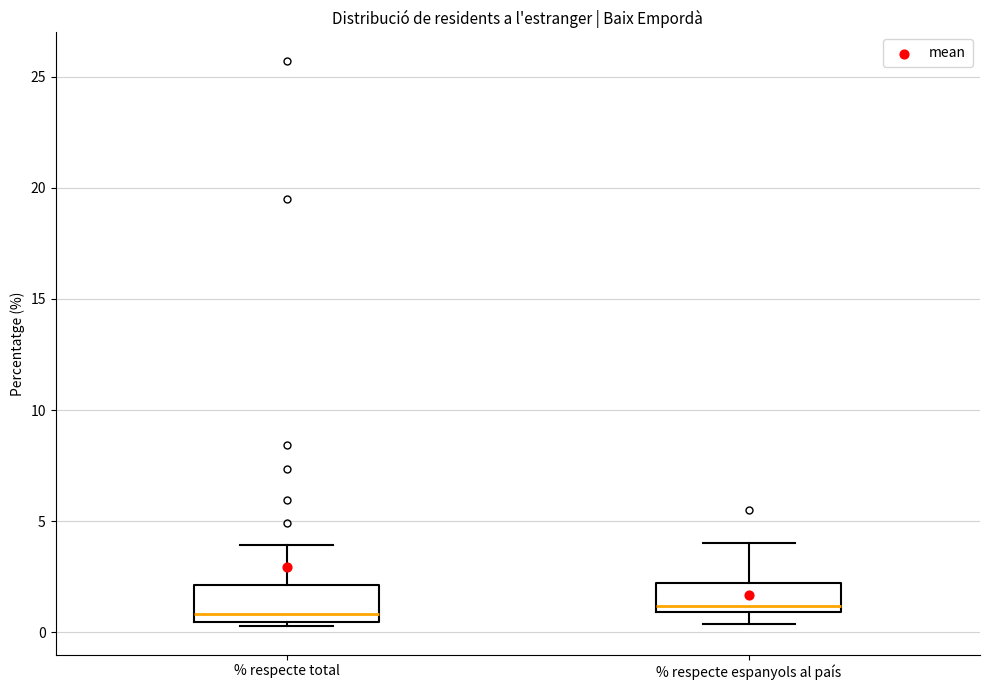

Reading left to right, read every box against the y-axis: the position of its median line, the range the box covers, and the ends of its whiskers. The values are not printed on the chart, so give them approximately, as read against the axis.

% respecte total: median 1.0, box 0.5 to 2.0, whiskers 0.5 (just below the box's lower edge) to 4.0
% respecte espanyols al país: median 1.0 (just above the box's lower edge), box 1.0 to 2.0, whiskers 0.5 to 4.0